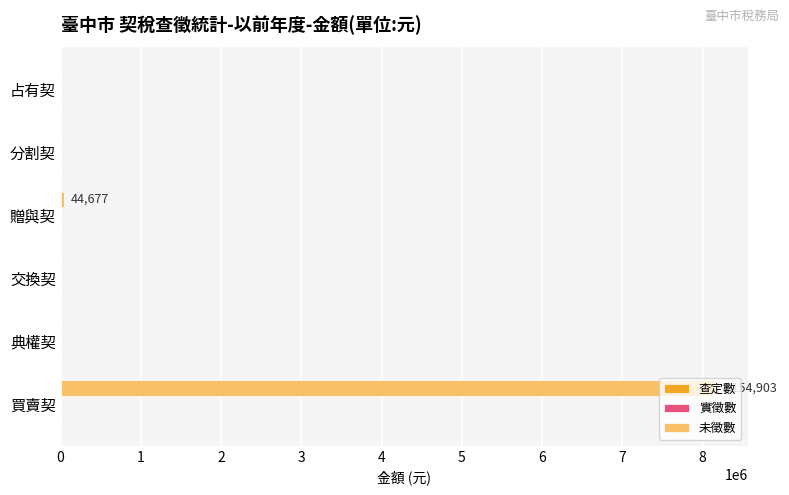

What is the change in value from 買賣契 to 占有契?

-8154903